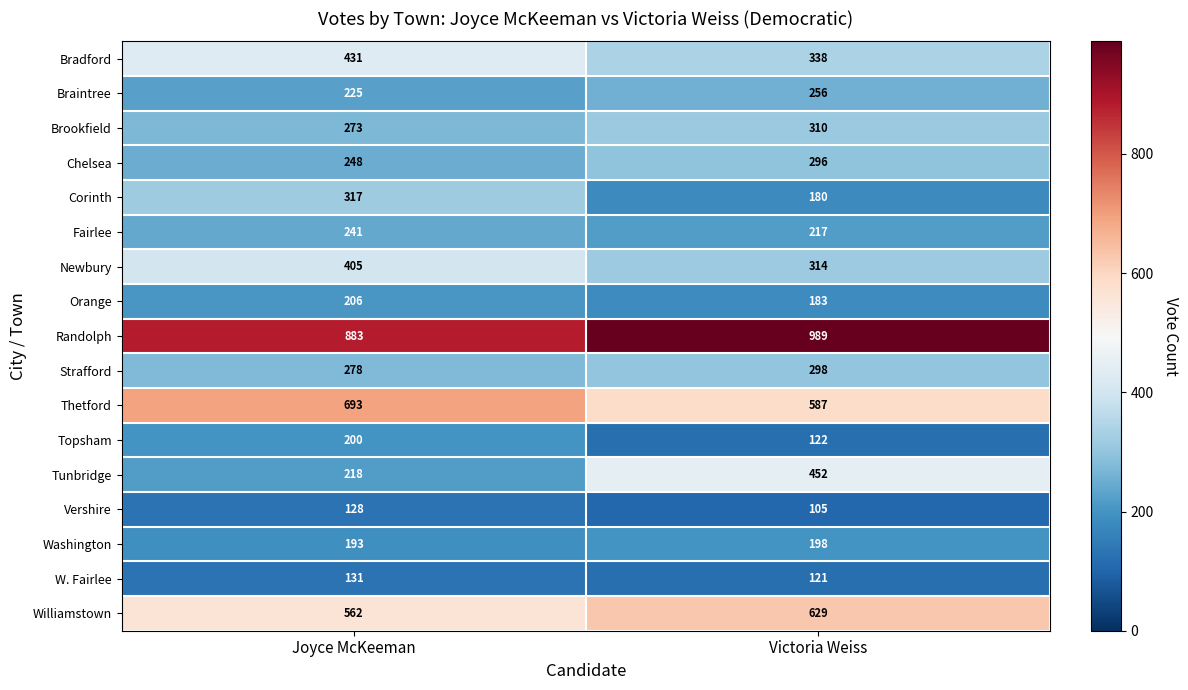

What is the approximate value of Tunbridge at Victoria Weiss, to the nearest 50?

450